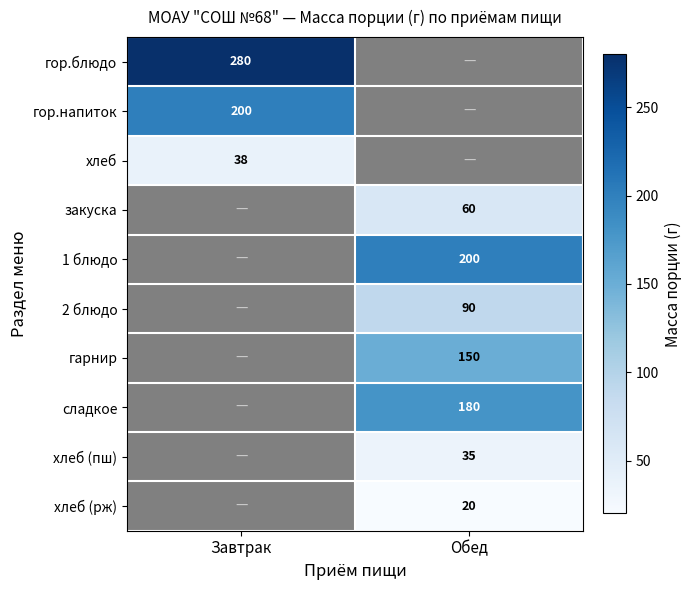

Is it true that гор.блюдо equals 280 at Завтрак?

True